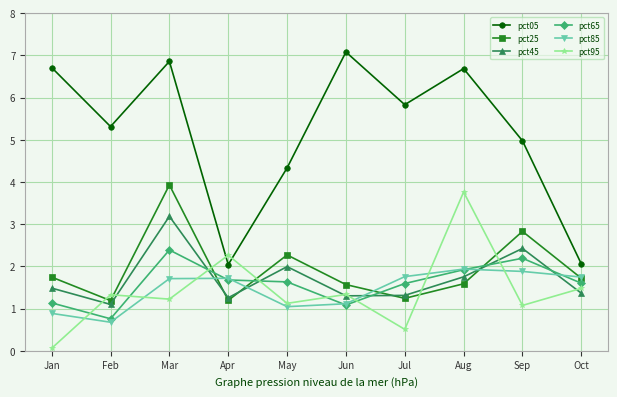

True or false: pct85 has more than 0 points higher than both neighbors.

True